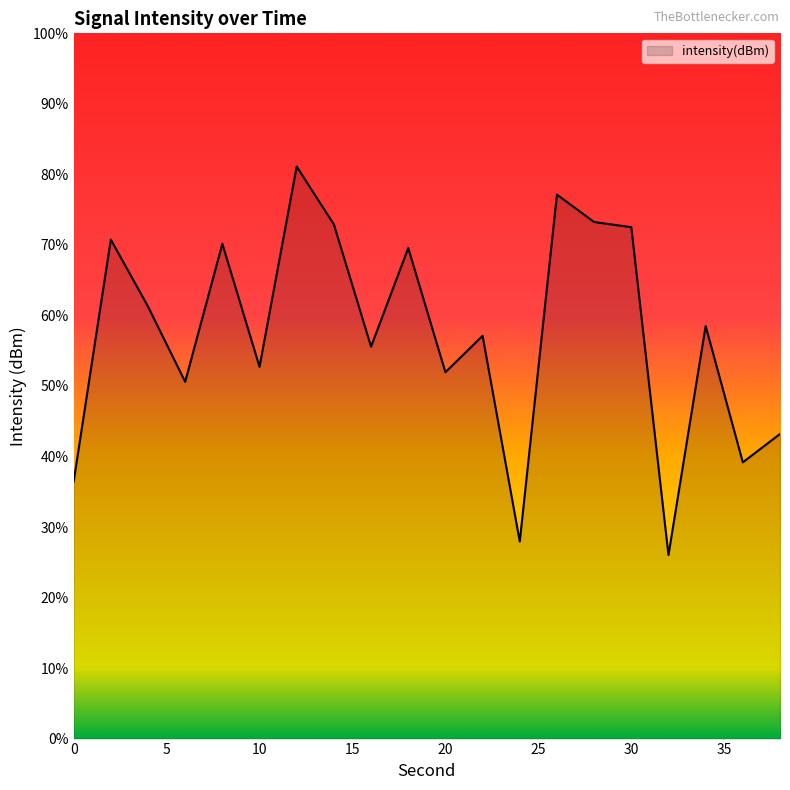

The value at 16 is -39.1. True or false?

False